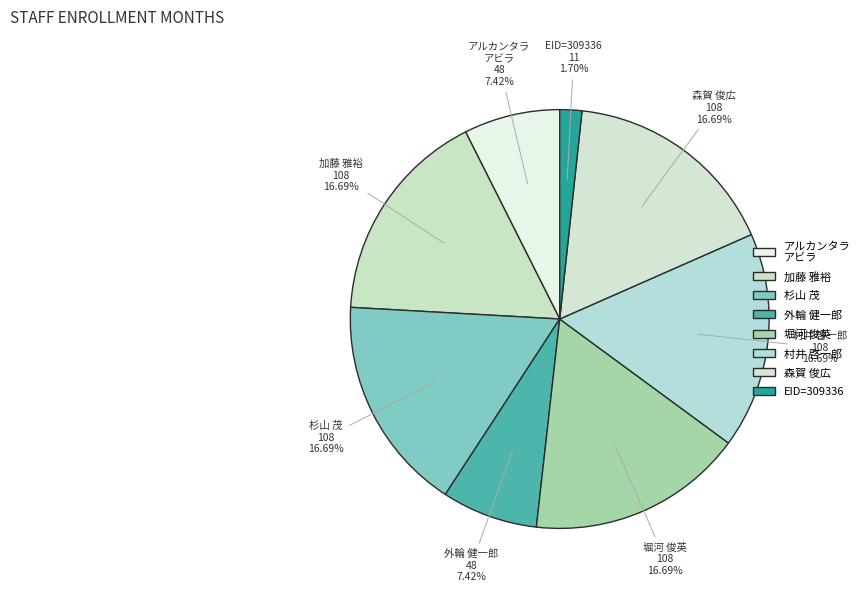

Do 外輪 健一郎 and 村井 啓一郎 together represent more than half of the pie?

No